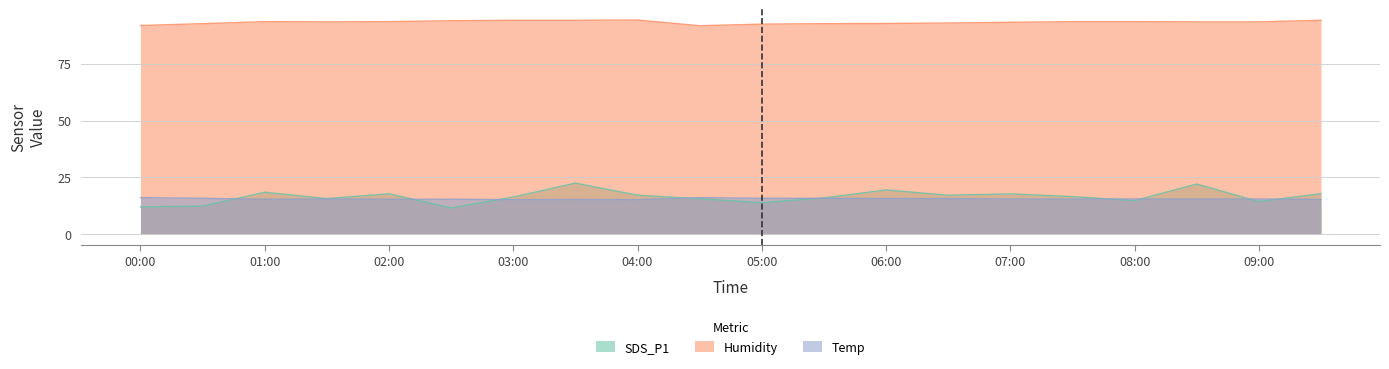

What are all the series names shown in the legend?

SDS_P1, Humidity, Temp